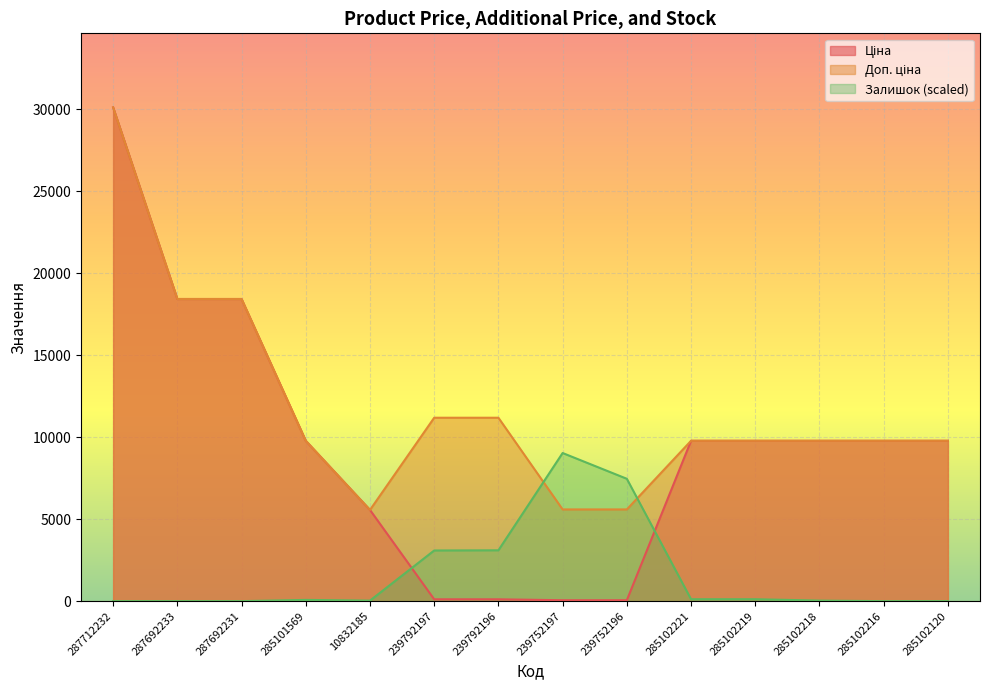

Where do Ціна and Залишок first cross each other?

10832185 and 239792197